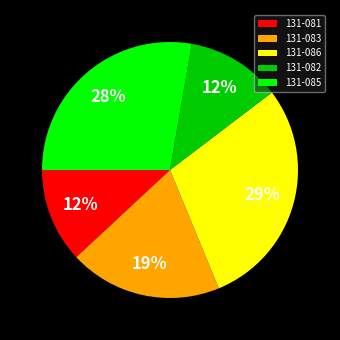

To the nearest percent, what percentage of the pie is 131-083?

19%